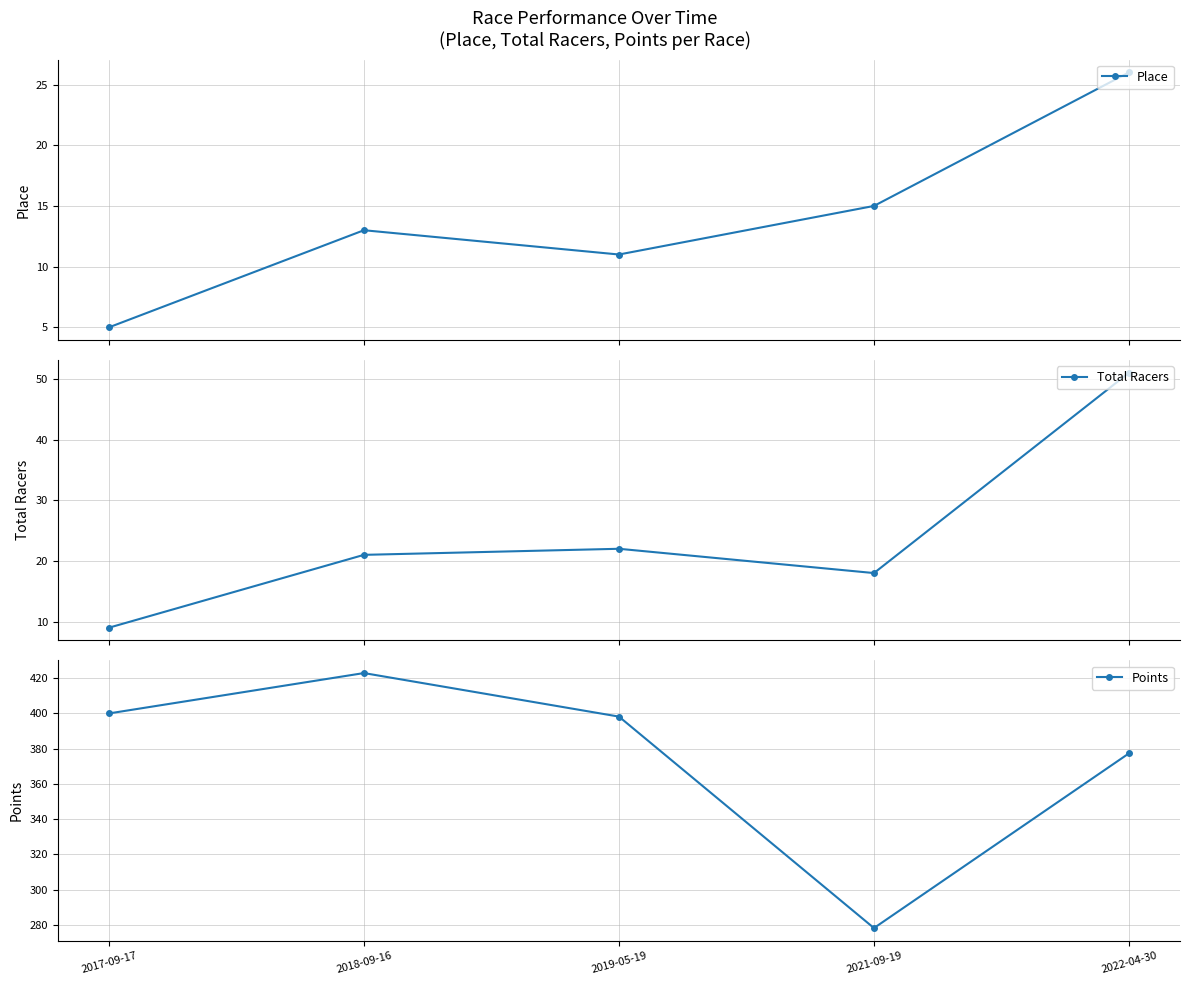

What is the minimum value for Total Racers?

9